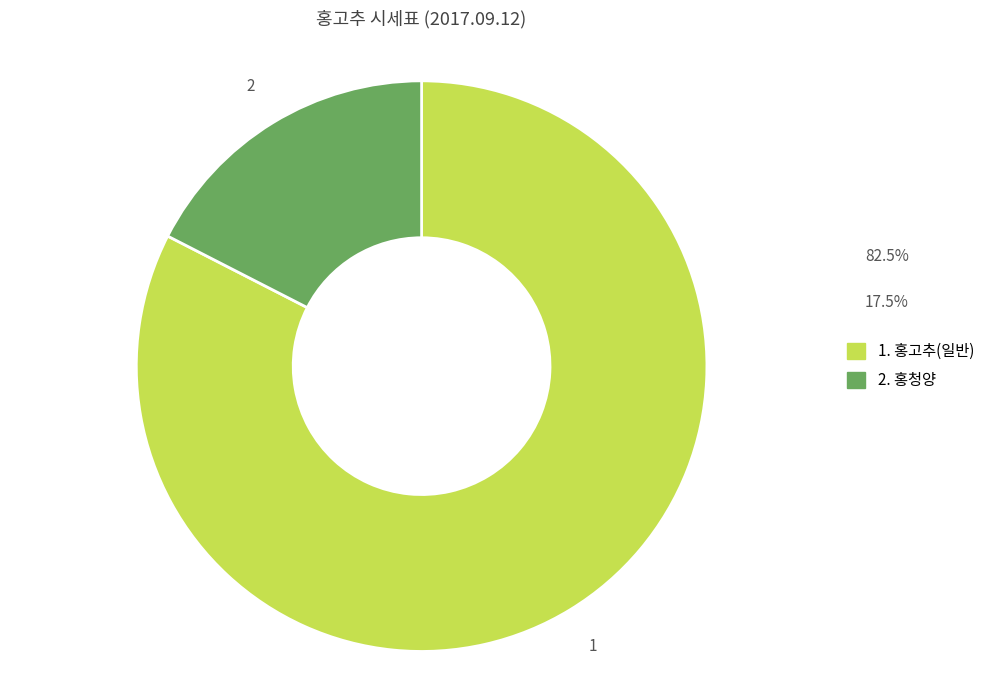

Is there any slice that represents more than half of the pie?

Yes